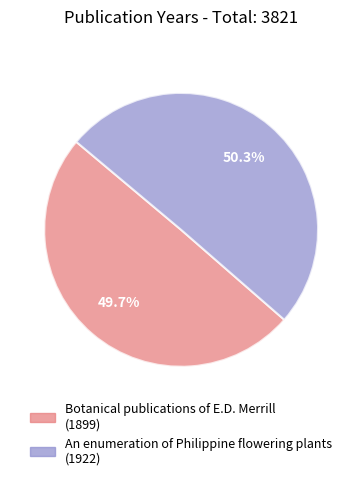

Count the number of slices in the pie.

2